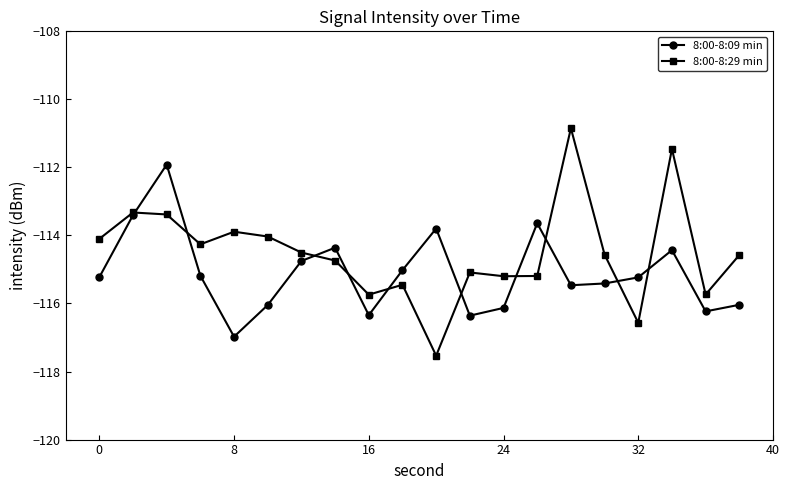

What is the value of the 8:00-8:09 min point at the 17th from the left?

-115.2